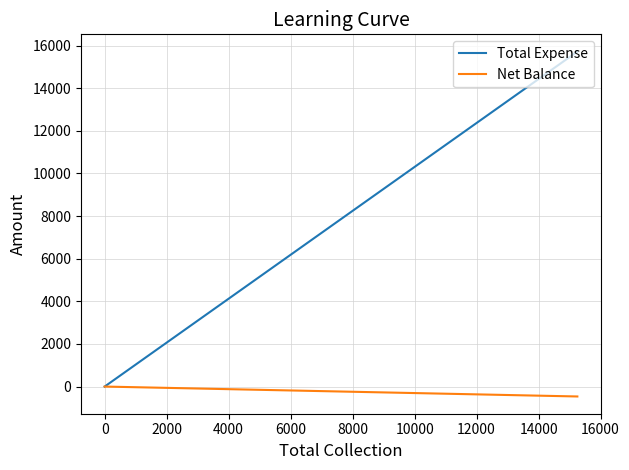

True or false: Total Expense and Net Balance intersect in this chart.

False